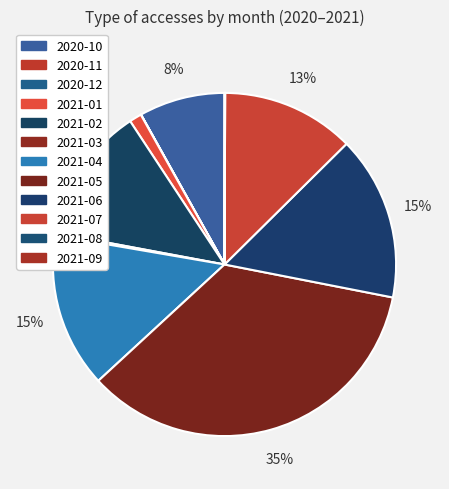

How many segments does this pie chart have?

12